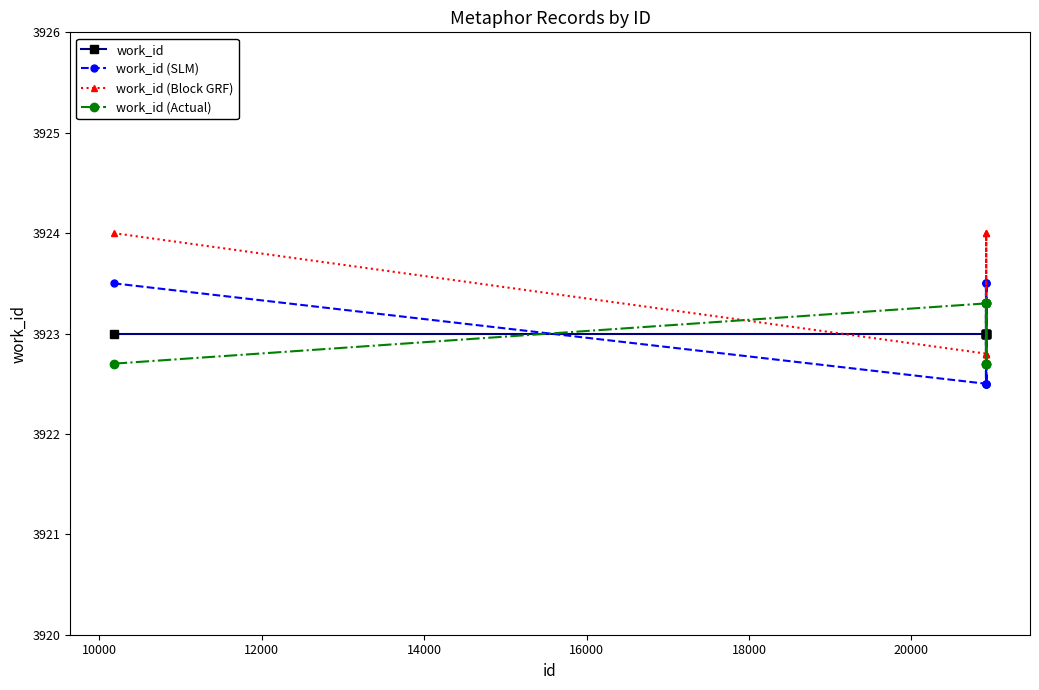

True or false: work_id (Block GRF) and work_id (SLM) cross at least once.

True